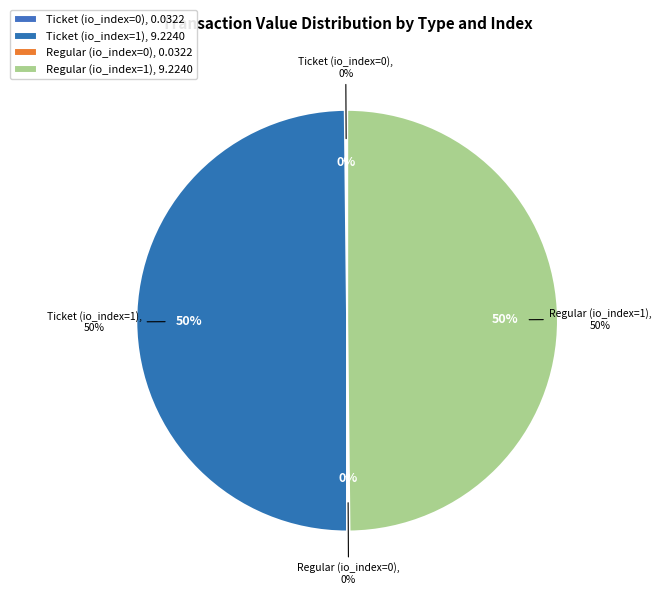

What percentage is the Regular (io_index=1) slice, to the nearest percent?

50%